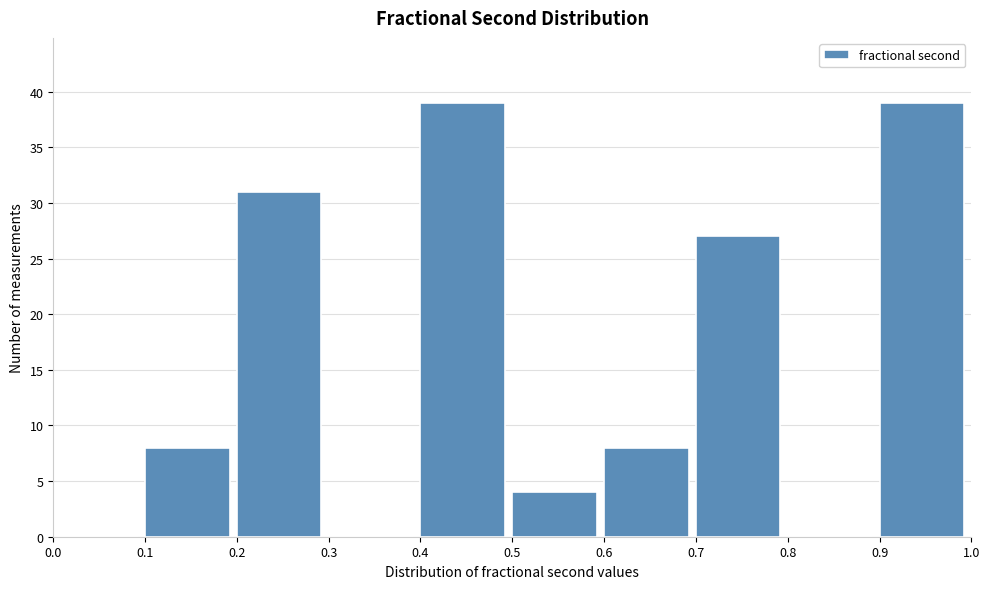

Reading left to right, list every bar in this chart as the range it spans on the x-axis followed by its height. The values are not printed on the chart, so give them approximately, as read against the axis.

0.0 to 0.1: 0
0.1 to 0.2: 8
0.2 to 0.3: 31
0.3 to 0.4: 0
0.4 to 0.5: 39
0.5 to 0.6: 4
0.6 to 0.7: 8
0.7 to 0.8: 27
0.8 to 0.9: 0
0.9 to 1.0: 39